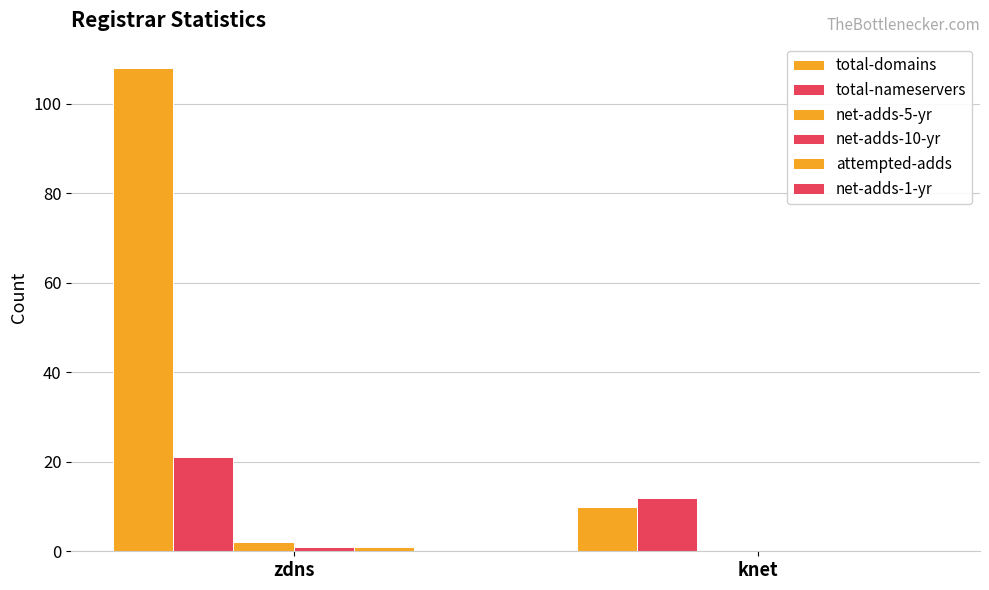

What is the label of the 2nd bar from the right?

zdns